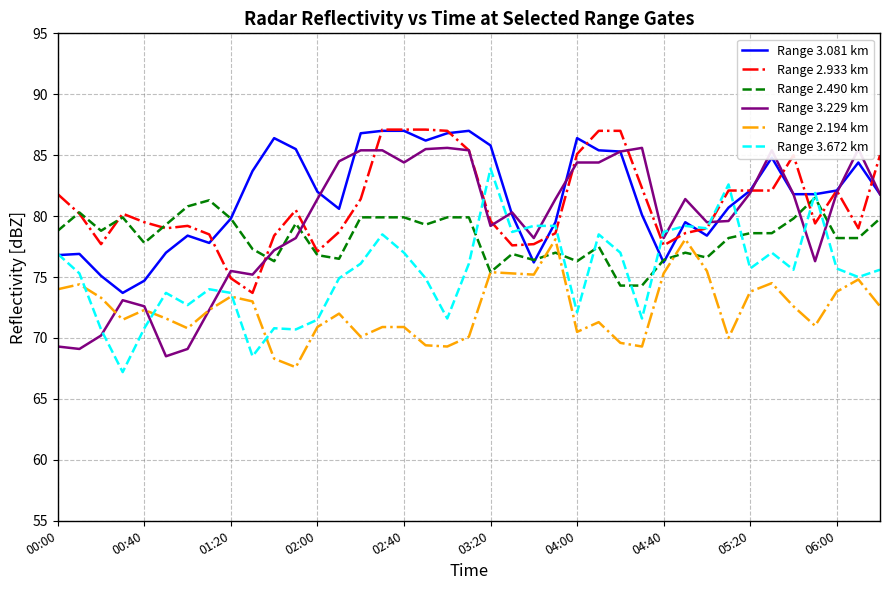

What is the highest value of the Range 3.081 km series?

87.0